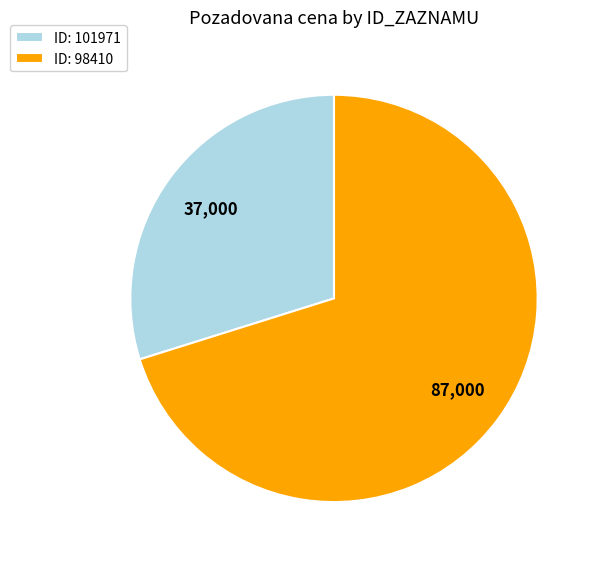

Which has a higher value, ID: 101971 or ID: 98410?

ID: 98410